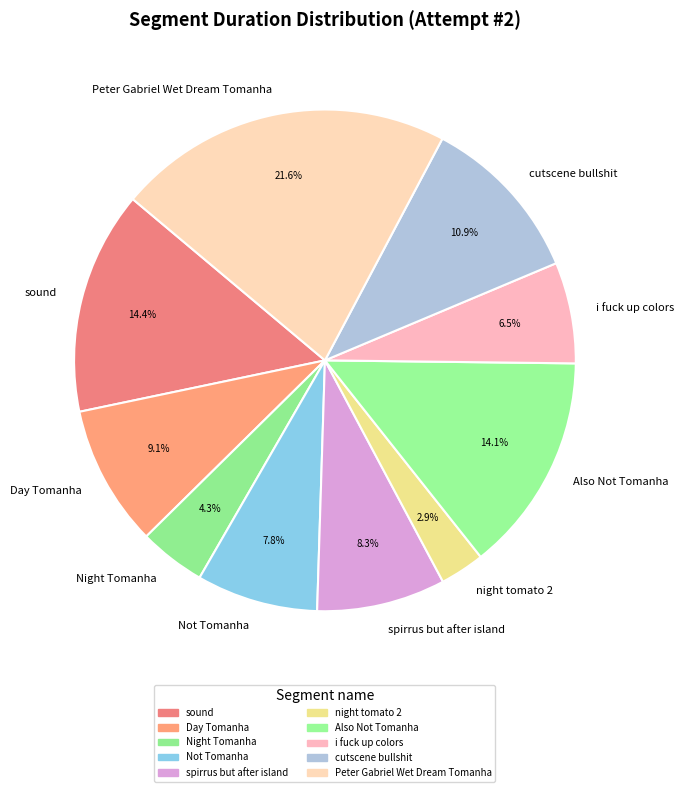

Is it true that cutscene bullshit is 5% of the pie?

False